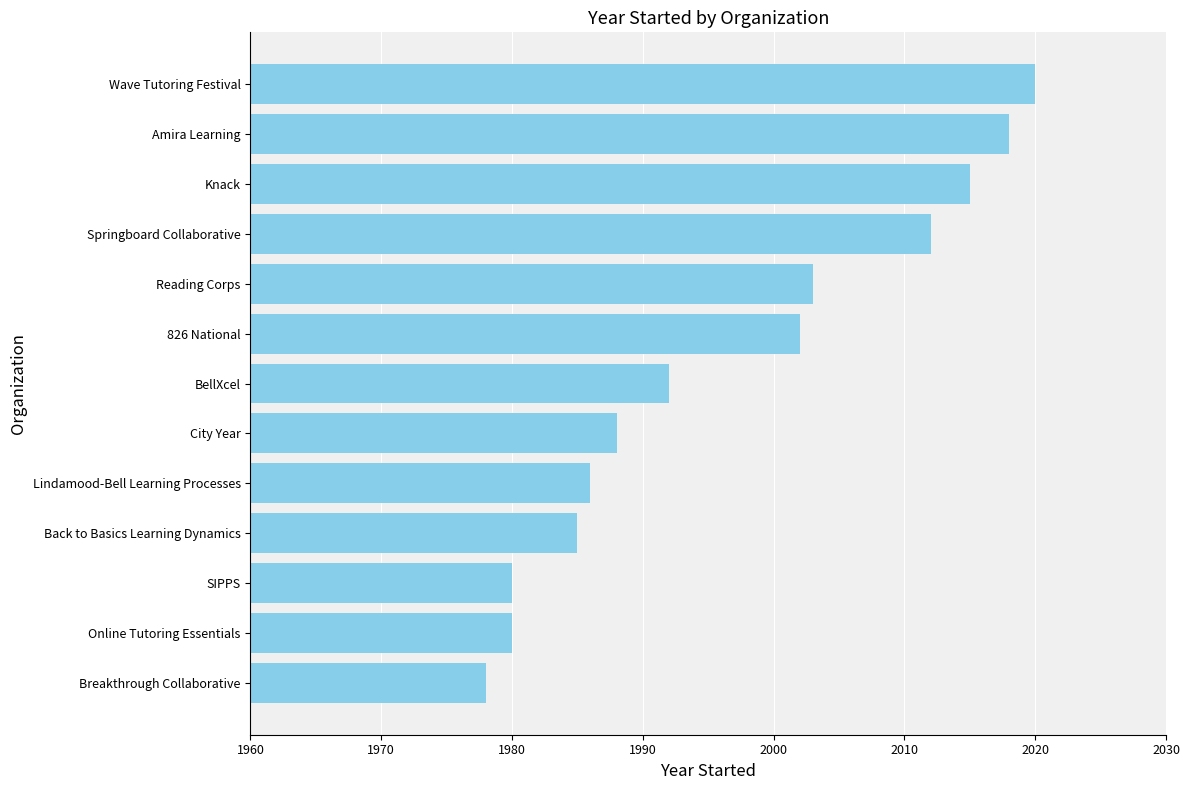

Reading bottom to top, extract all data points from this chart.

Breakthrough Collaborative=1978	Online Tutoring Essentials=1980	SIPPS=1980	Back to Basics Learning Dynamics=1985	Lindamood-Bell Learning Processes=1986	City Year=1988	BellXcel=1992	826 National=2002	Reading Corps=2003	Springboard Collaborative=2012	Knack=2015	Amira Learning=2018	Wave Tutoring Festival=2020